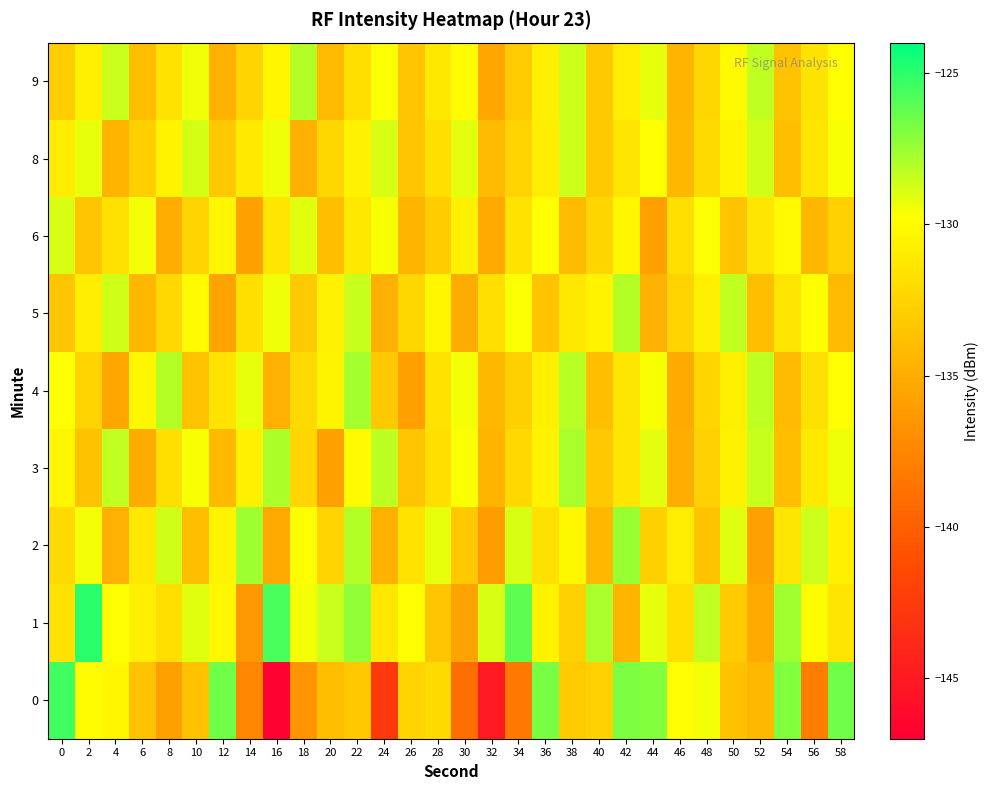

Reading left to right, transcribe all the data shown in this chart.

0: 0=-125.4	2=-130.0	4=-130.3	6=-133.7	8=-135.9	10=-133.7	12=-126.6	14=-137.5	16=-146.7	18=-136.6	20=-133.9	22=-133.3	24=-142.6	26=-132.5	28=-132.2	30=-139.0	32=-145.0	34=-138.4	36=-126.8	38=-133.1	40=-132.7	42=-126.9	44=-127.0	46=-129.8	48=-129.6	50=-133.8	52=-134.3	54=-126.9	56=-138.1	58=-126.6
1: 0=-131.6	2=-125.0	4=-129.8	6=-130.8	8=-131.8	10=-129.1	12=-130.3	14=-136.5	16=-125.7	18=-129.5	20=-128.5	22=-127.3	24=-131.2	26=-129.8	28=-133.4	30=-135.6	32=-128.9	34=-126.1	36=-130.5	38=-132.7	40=-127.8	42=-134.5	44=-129.3	46=-131.8	48=-128.4	50=-133.1	52=-135.2	54=-127.6	56=-129.9	58=-131.5
2: 0=-132.1	2=-129.5	4=-134.8	6=-131.2	8=-128.7	10=-133.9	12=-130.4	14=-127.6	16=-135.3	18=-129.8	20=-132.5	22=-128.1	24=-134.7	26=-131.6	28=-129.3	30=-133.2	32=-136.1	34=-128.9	36=-131.7	38=-130.2	40=-134.4	42=-127.5	44=-132.8	46=-130.9	48=-133.6	50=-129.1	52=-135.7	54=-131.3	56=-128.6	58=-130.8
3: 0=-130.3	2=-133.7	4=-128.4	6=-135.1	8=-131.8	10=-129.6	12=-134.2	14=-130.7	16=-127.9	18=-132.4	20=-135.8	22=-130.1	24=-128.3	26=-133.5	28=-131.9	30=-129.7	32=-134.6	34=-132.2	36=-130.5	38=-127.8	40=-133.3	42=-131.4	44=-129.2	46=-134.9	48=-132.7	50=-130.6	52=-128.5	54=-133.8	56=-131.1	58=-129.4
4: 0=-129.8	2=-132.6	4=-135.4	6=-130.2	8=-128.1	10=-133.7	12=-131.5	14=-129.3	16=-134.8	18=-132.1	20=-130.4	22=-127.7	24=-133.2	26=-135.9	28=-131.6	30=-129.5	32=-134.3	34=-132.8	36=-130.7	38=-128.2	40=-133.9	42=-131.3	44=-129.6	46=-135.2	48=-132.4	50=-130.8	52=-128.3	54=-134.1	56=-131.7	58=-129.9
5: 0=-133.5	2=-130.9	4=-128.7	6=-134.4	8=-132.2	10=-130.1	12=-135.6	14=-131.8	16=-129.4	18=-133.1	20=-130.6	22=-128.5	24=-134.8	26=-132.3	28=-130.3	30=-135.1	32=-131.9	34=-129.7	36=-133.6	38=-131.2	40=-130.5	42=-128.1	44=-134.7	46=-132.6	48=-130.8	50=-128.4	52=-133.9	54=-131.5	56=-129.8	58=-134.2
6: 0=-128.9	2=-133.4	4=-131.7	6=-129.5	8=-134.9	10=-132.5	12=-130.3	14=-135.7	16=-131.4	18=-129.1	20=-133.8	22=-131.2	24=-129.6	26=-134.5	28=-132.9	30=-130.7	32=-135.3	34=-131.6	36=-129.8	38=-134.1	40=-132.4	42=-130.2	44=-135.8	46=-131.9	48=-129.7	50=-133.6	52=-131.3	54=-130.1	56=-134.4	58=-132.7
8: 0=-131.0	2=-129.3	4=-134.6	6=-132.8	8=-130.5	10=-128.8	12=-133.3	14=-131.1	16=-129.4	18=-134.7	20=-132.3	22=-130.6	24=-128.9	26=-133.5	28=-131.8	30=-129.2	32=-134.1	34=-132.6	36=-130.9	38=-128.6	40=-133.2	42=-131.5	44=-129.8	46=-134.4	48=-132.1	50=-130.4	52=-128.7	54=-133.9	56=-131.3	58=-129.6
9: 0=-132.9	2=-130.7	4=-128.5	6=-133.8	8=-131.6	10=-129.4	12=-134.7	14=-132.5	16=-130.3	18=-128.1	20=-134.2	22=-131.9	24=-129.7	26=-133.4	28=-131.2	30=-130.0	32=-135.5	34=-133.1	36=-130.8	38=-128.6	40=-133.2	42=-131.0	44=-129.3	46=-134.6	48=-132.4	50=-130.1	52=-128.4	54=-133.7	56=-131.5	58=-129.8